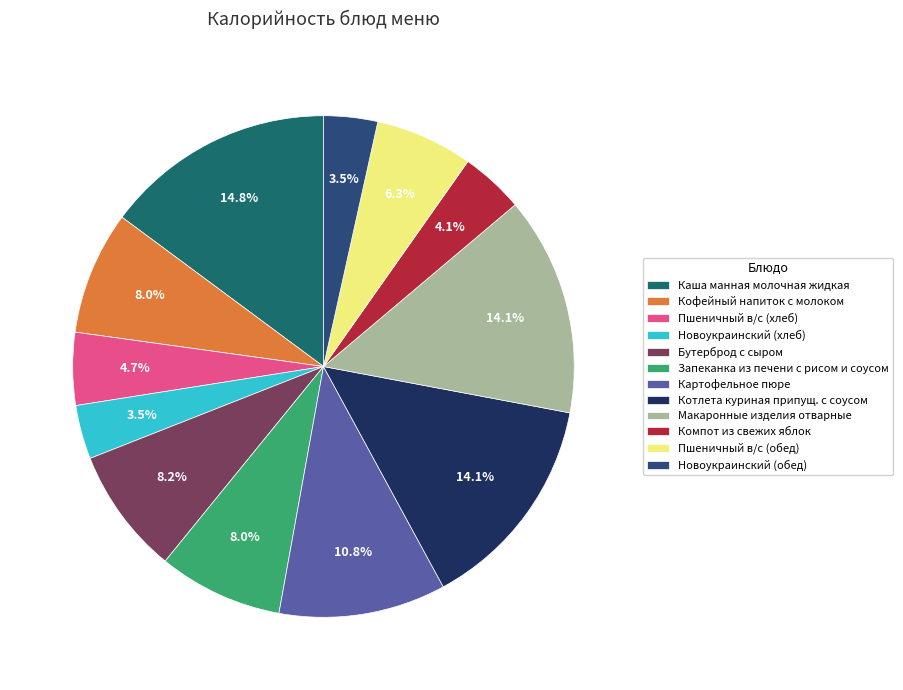

The Каша манная молочная жидкая slice represents 15% of the pie. True or false?

True